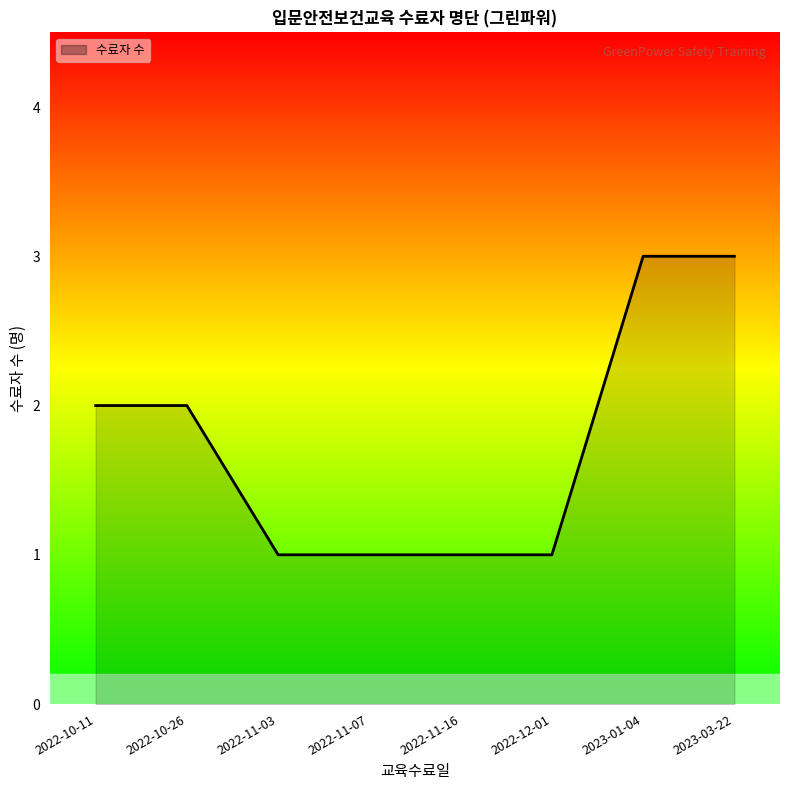

The chart shows a value of 1 at 2022-12-01. True or false?

True